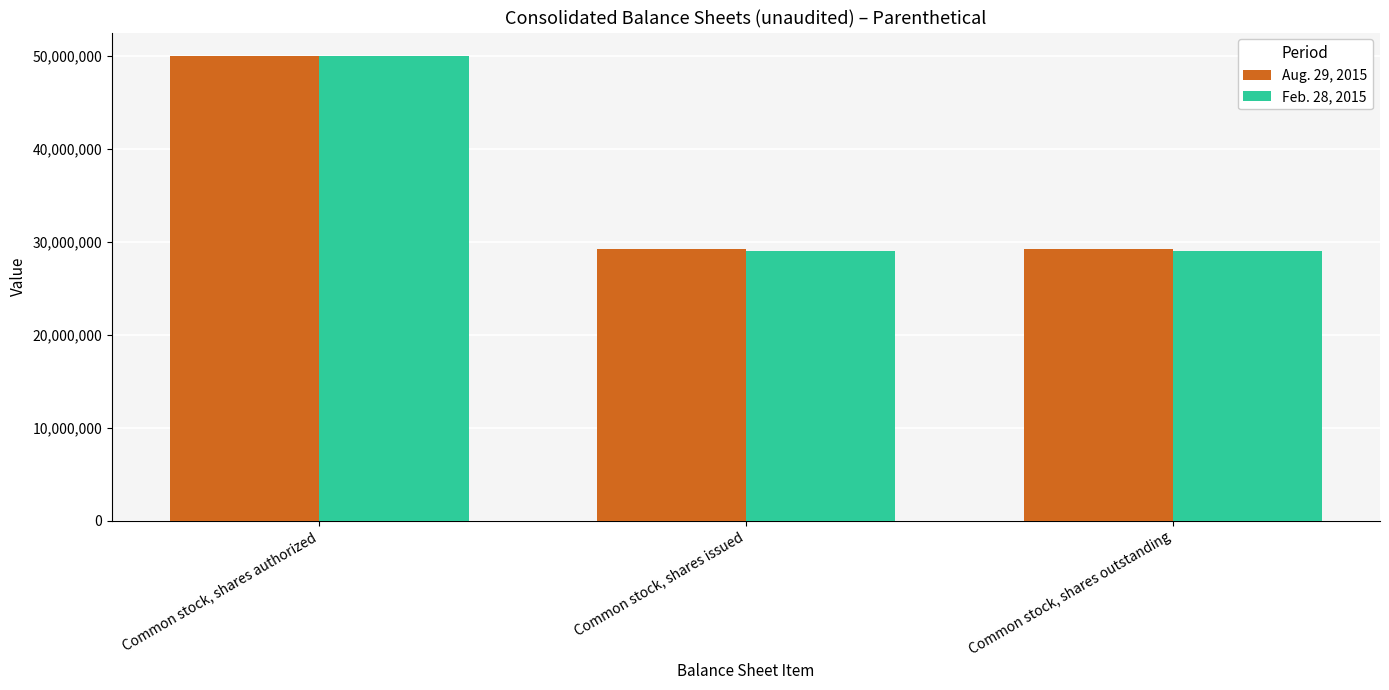

What is the difference between the highest and lowest values at Common stock, shares issued?

190162